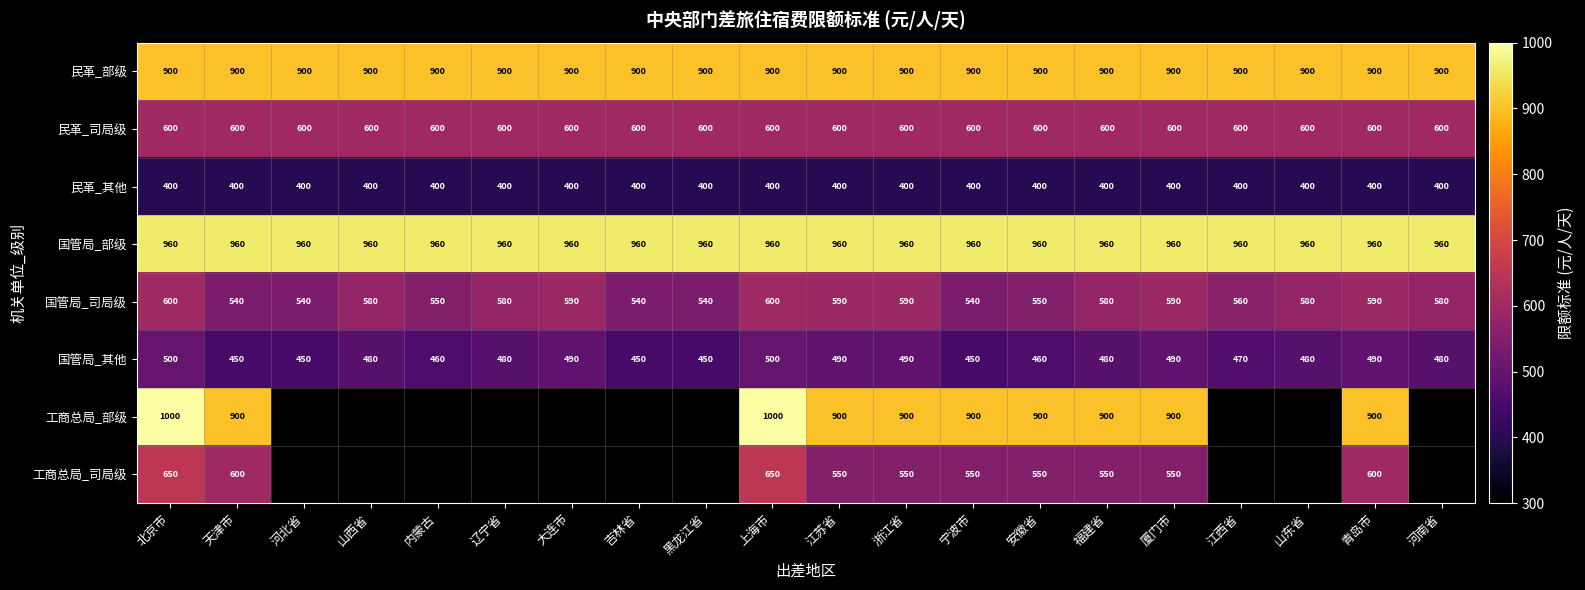

How many 国管局_司局级 values are between 550 and 590?

13